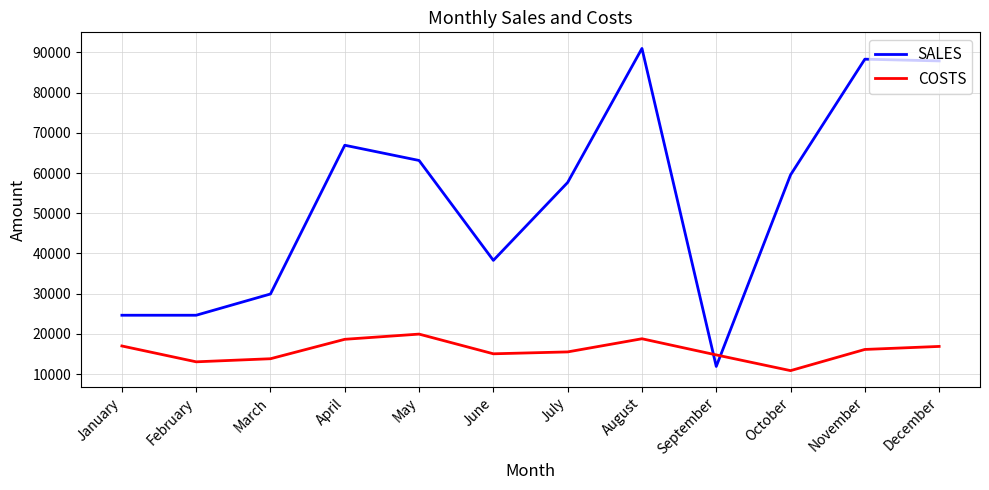

Is it true that SALES equals 38281 at June?

True